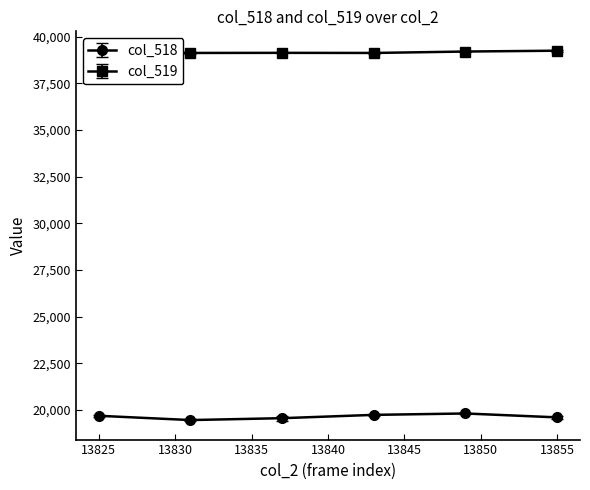

What is the average value of the col_518 series?

19640